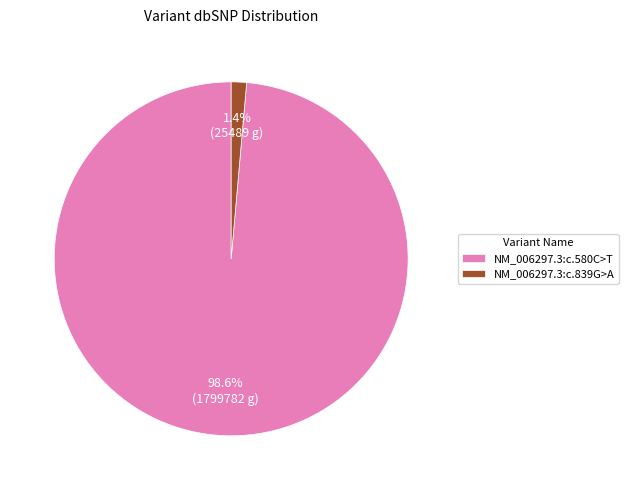

Which slice is the largest?

NM_006297.3:c.580C>T